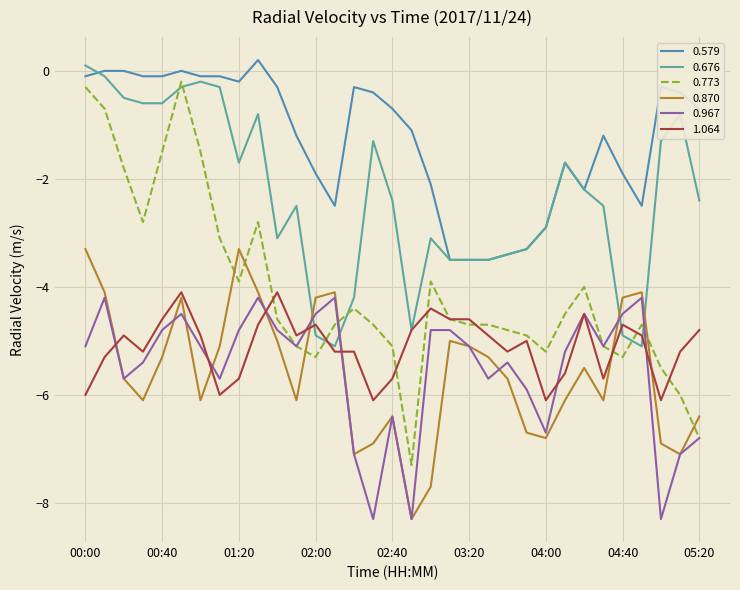

True or false: 0.773 and 0.579 cross at least once.

False